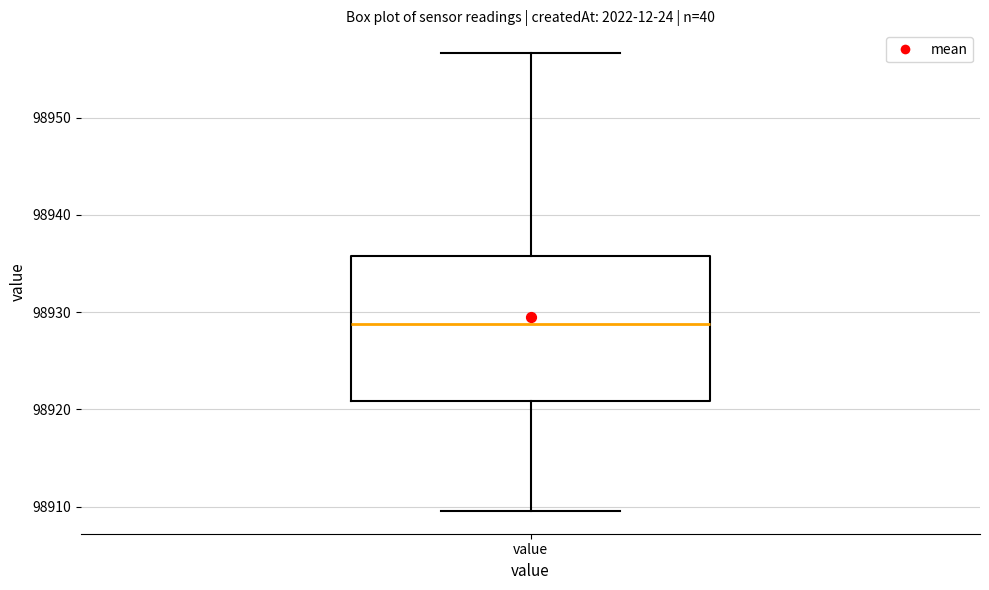

Read this box plot against the y-axis: the position of the median line, the range covered by the box, and the ends of both whiskers. The values are not printed on the chart, so give them approximately, as read against the axis.

median 98929, box 98921 to 98936, whiskers 98910 to 98957